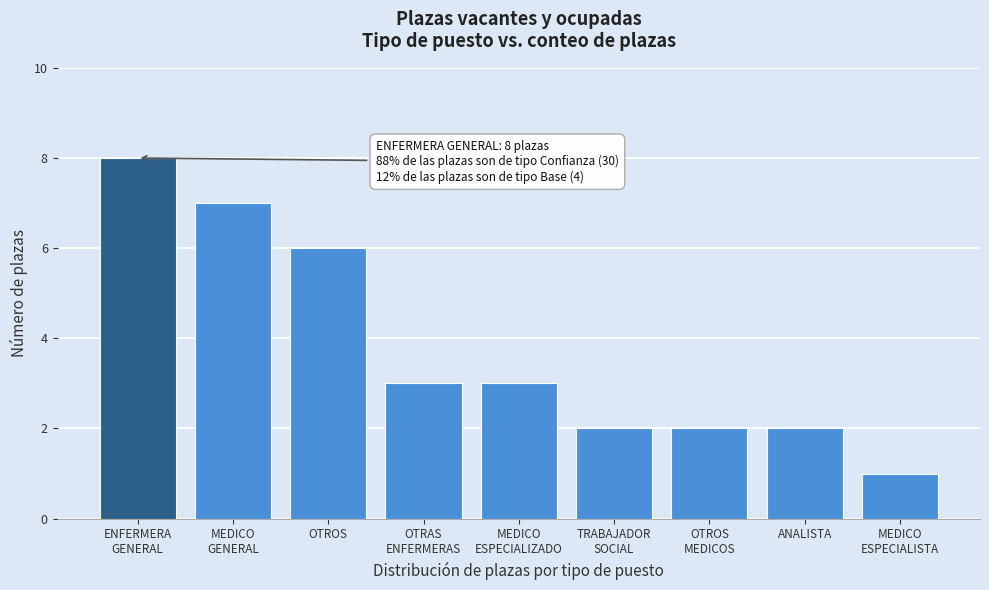

Reading right to left, extract all data points from this chart.

1	2	2	2	3	3	6	7	8